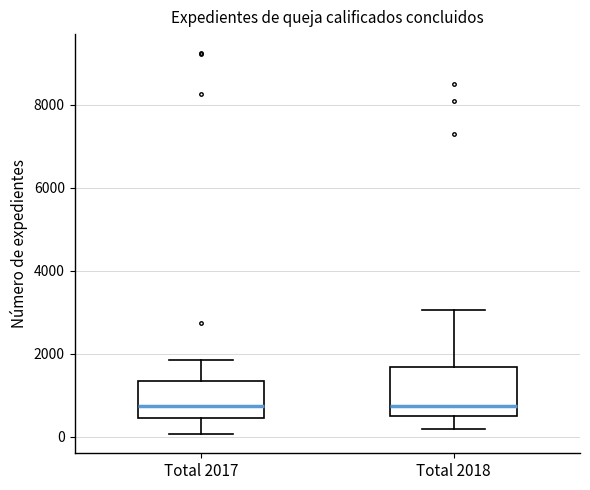

Comparing the boxes themselves (not the whiskers), which one is the tallest?

Total 2018